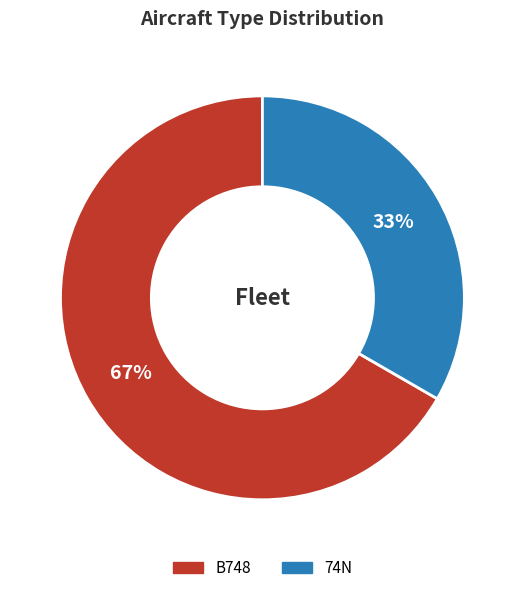

Between B748 and 74N, which is larger?

B748